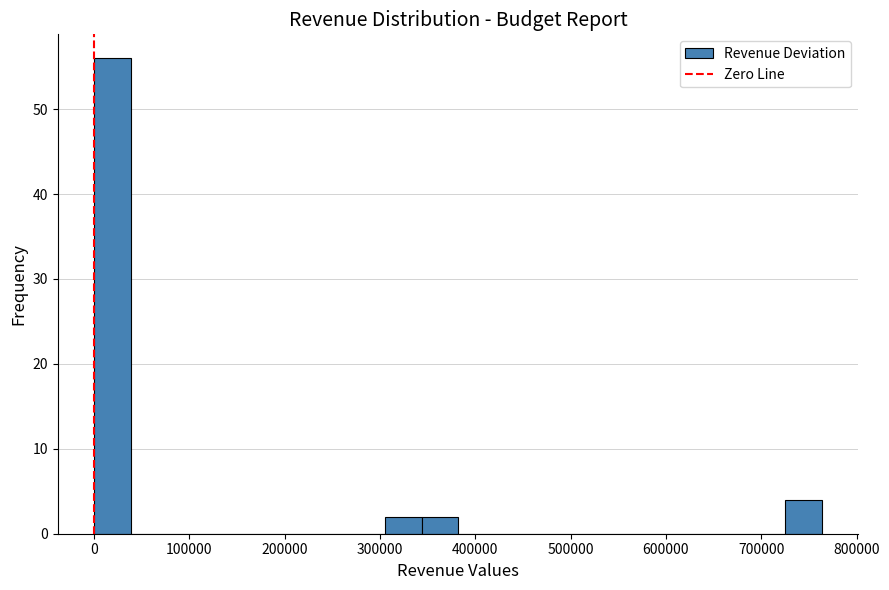

Around what value on the x-axis is the tallest bar? Give the approximate position of its centre, as read against the axis.

20000